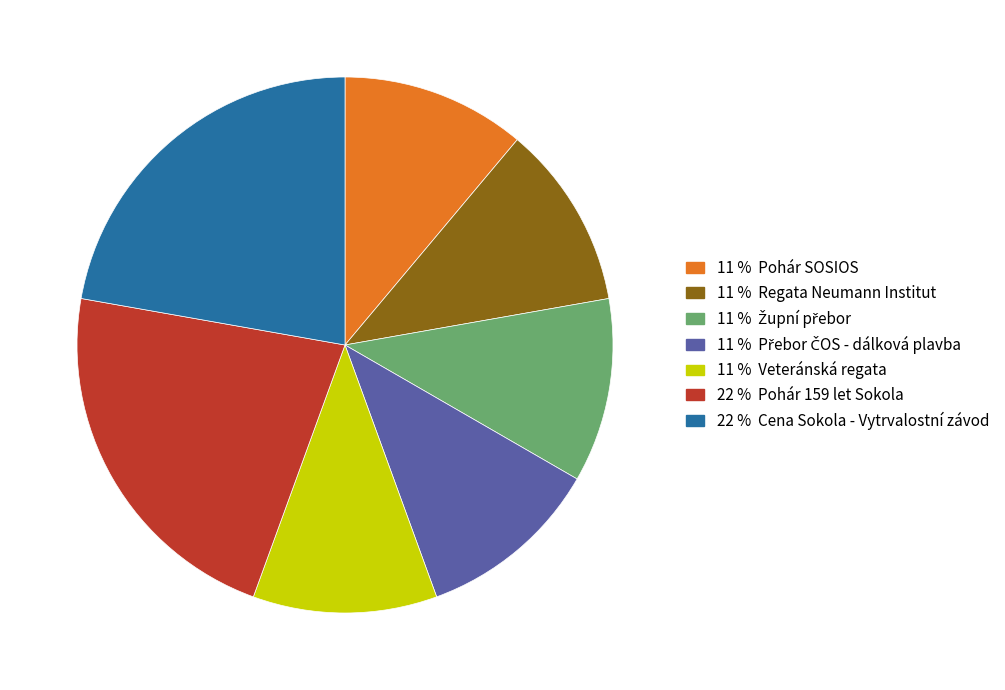

Count the number of slices in the pie.

7